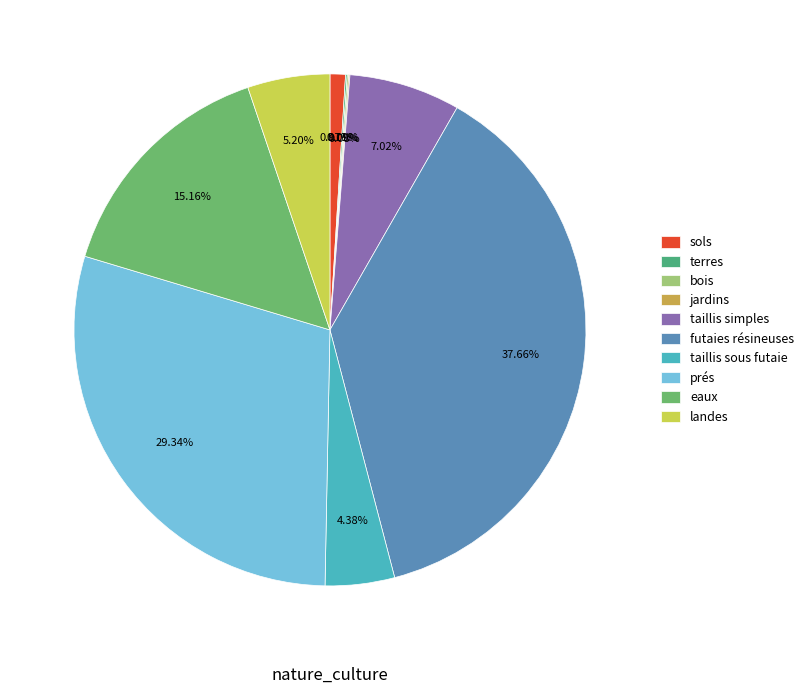

Does any single category account for the majority?

No